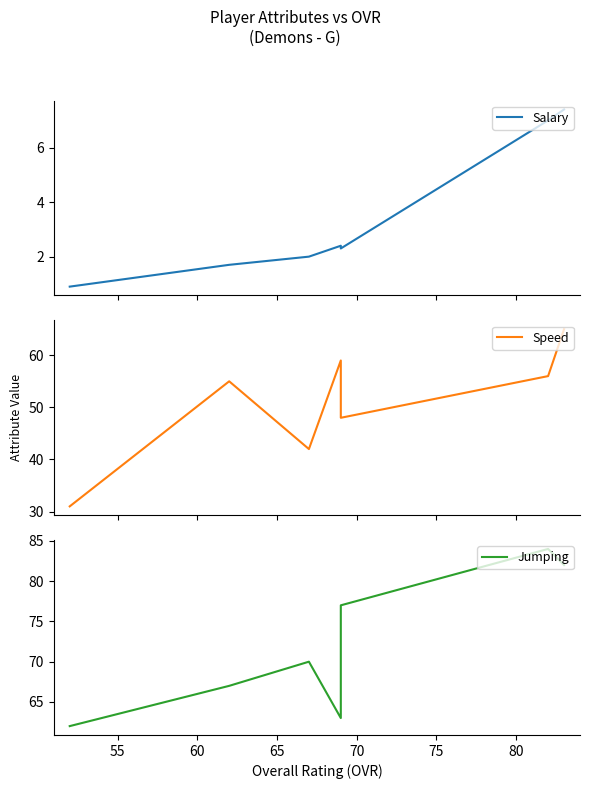

How many data points in Jumping are less than 70?

3